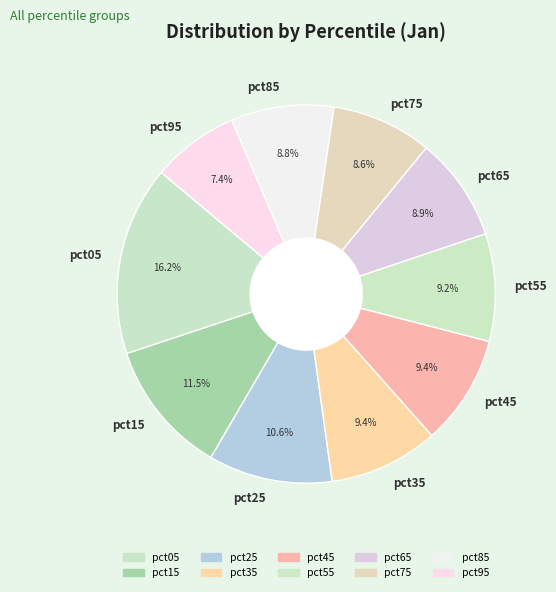

What percentage is the pct75 slice, to the nearest percent?

9%